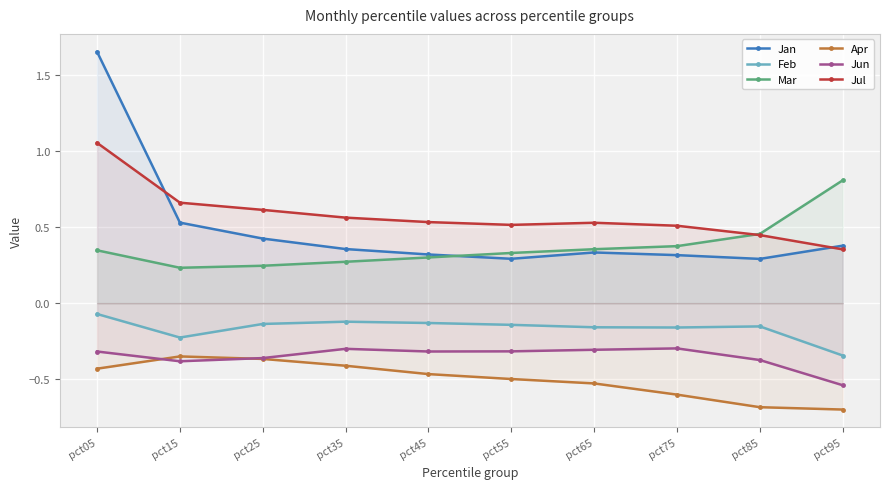

What is the value of the Jul point at the 5th from the left?

0.5